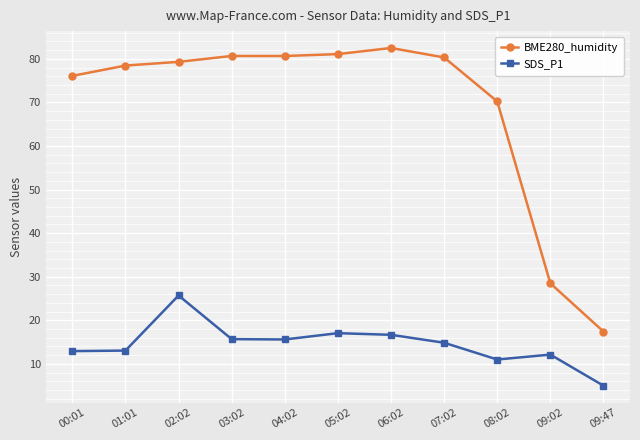

What is the sum of all BME280_humidity values?

755.3